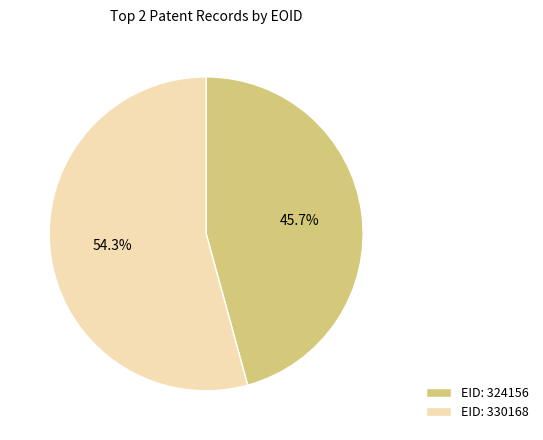

What portion of the pie excludes EID: 324156?

54.3%